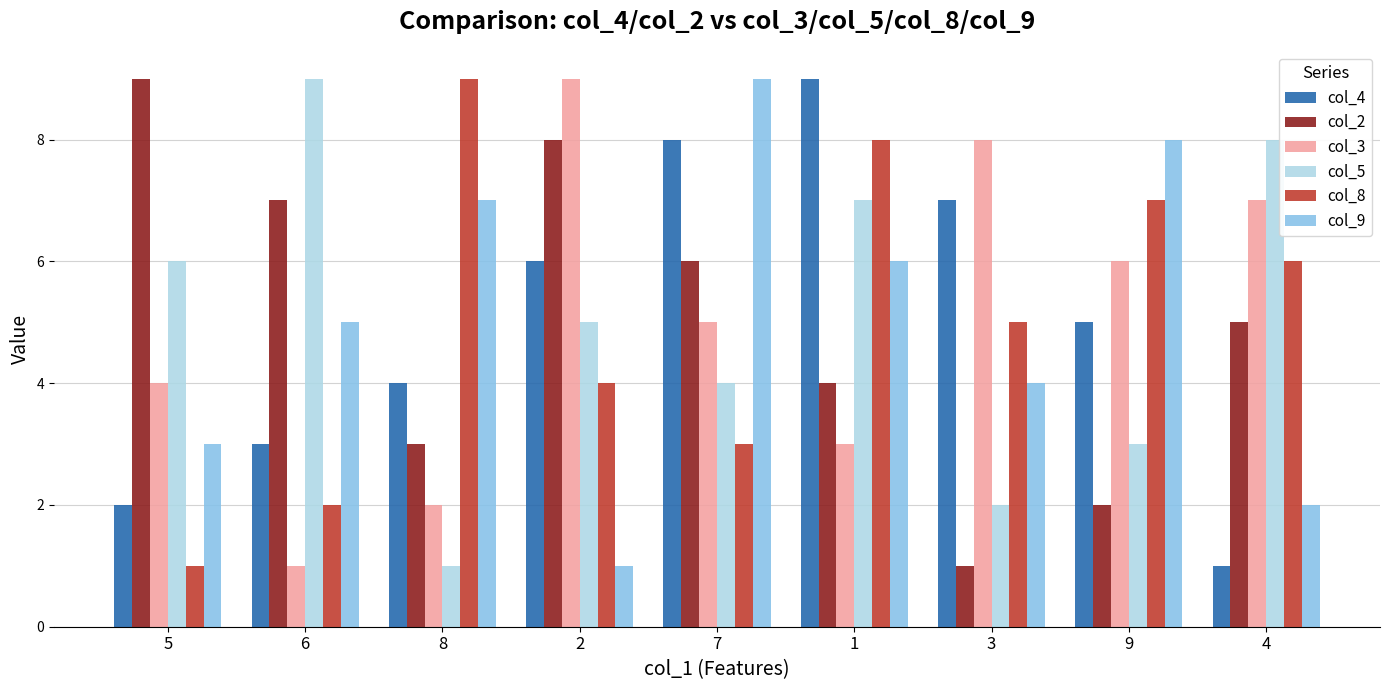

How many bars are there in each group?

6